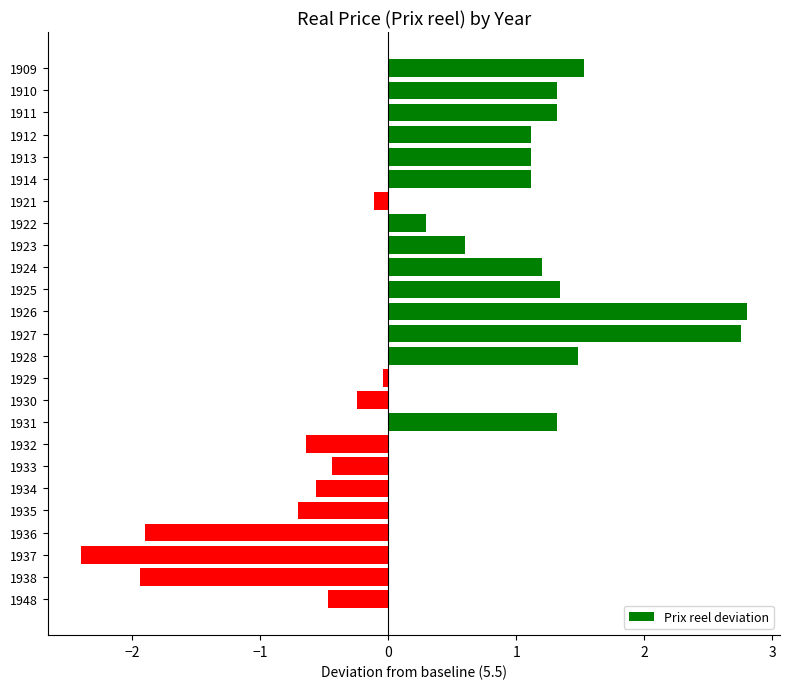

What is the difference between the second highest and minimum values?

5.2